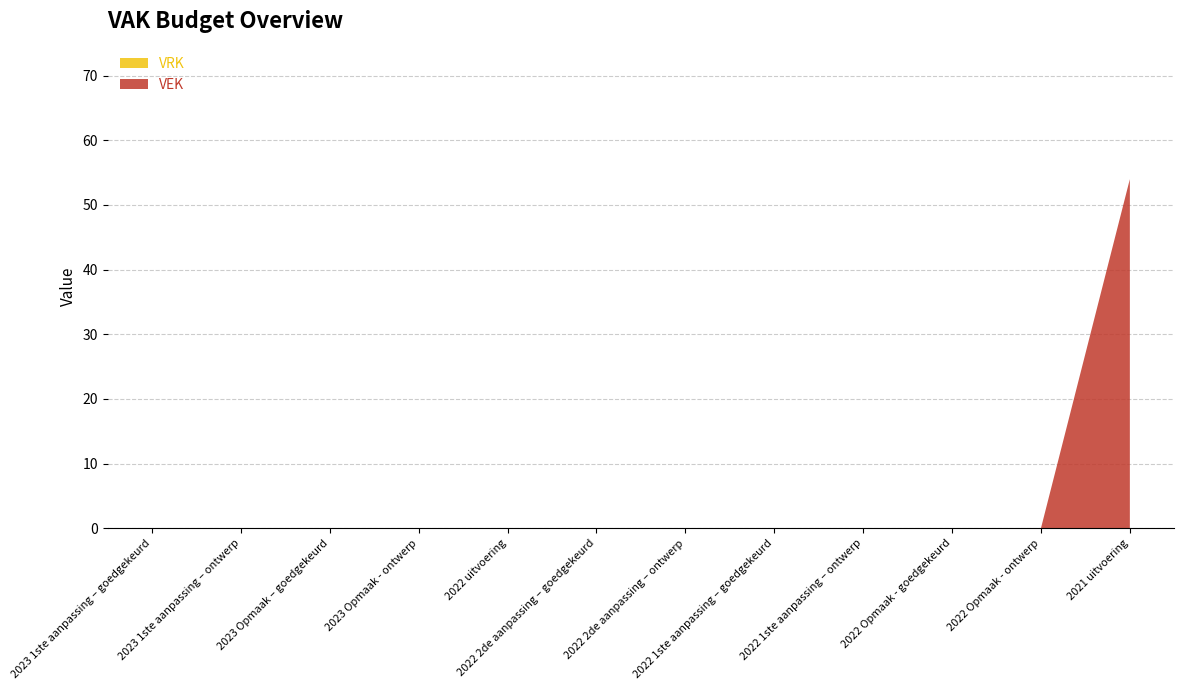

Reading left to right, what are all the values shown in this chart?

VEK: 2023 1ste aanpassing – goedgekeurd=0	2023 1ste aanpassing – ontwerp=0	2023 Opmaak – goedgekeurd=0	2023 Opmaak - ontwerp=0	2022 uitvoering=0	2022 2de aanpassing – goedgekeurd=0	2022 2de aanpassing – ontwerp=0	2022 1ste aanpassing – goedgekeurd=0	2022 1ste aanpassing – ontwerp=0	2022 Opmaak - goedgekeurd=0	2022 Opmaak - ontwerp=0	2021 uitvoering=54
VRK: 2023 1ste aanpassing – goedgekeurd=0	2023 1ste aanpassing – ontwerp=0	2023 Opmaak – goedgekeurd=0	2023 Opmaak - ontwerp=0	2022 uitvoering=0	2022 2de aanpassing – goedgekeurd=0	2022 2de aanpassing – ontwerp=0	2022 1ste aanpassing – goedgekeurd=0	2022 1ste aanpassing – ontwerp=0	2022 Opmaak - goedgekeurd=0	2022 Opmaak - ontwerp=0	2021 uitvoering=0